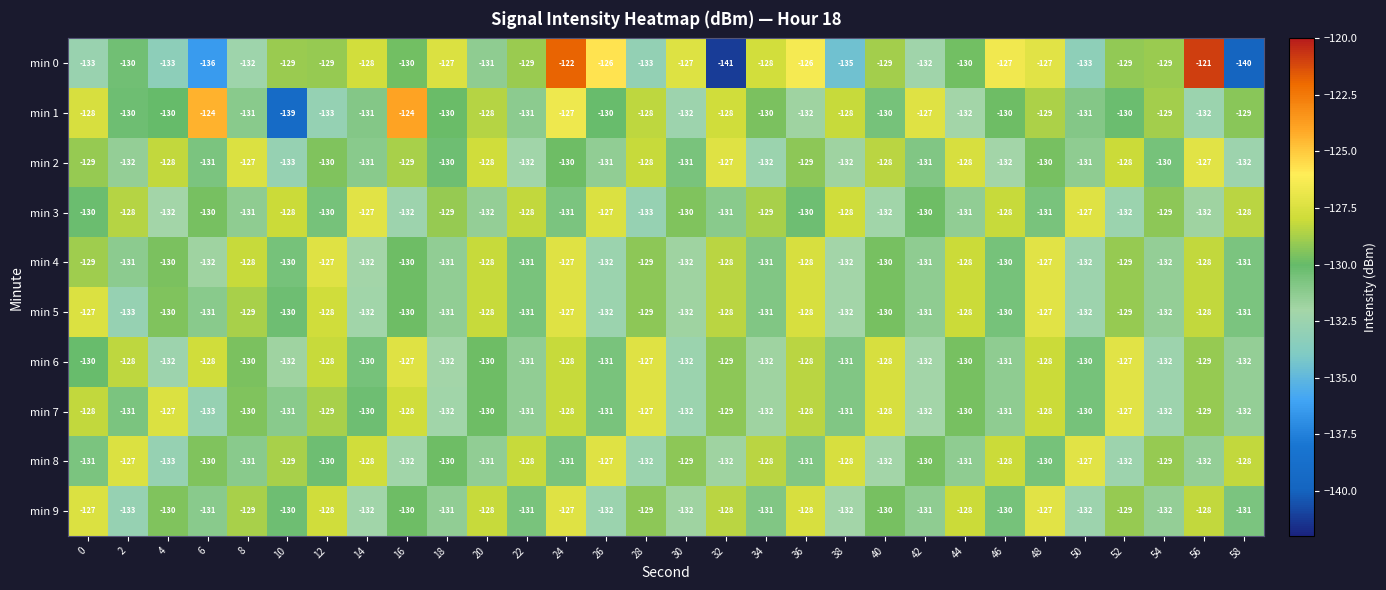

Which label corresponds to the smallest value in the chart?

32